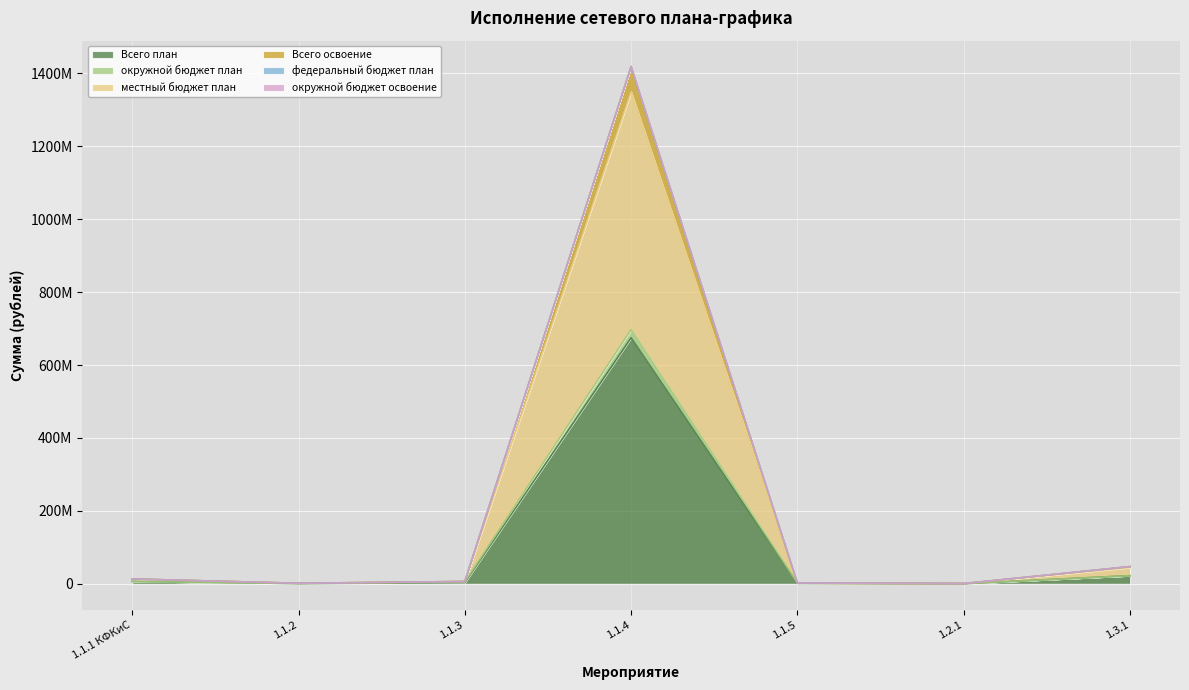

At which label does местный бюджет план first exceed 6350828?

1.1.1 КФКиС